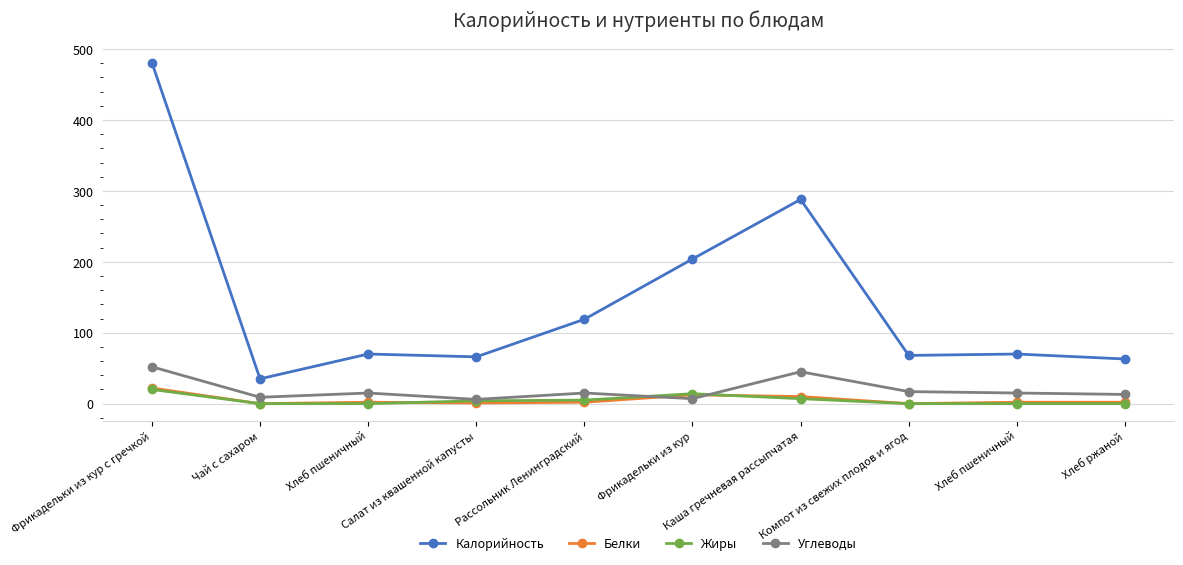

Does the chart display data point markers on the line(s)?

Yes